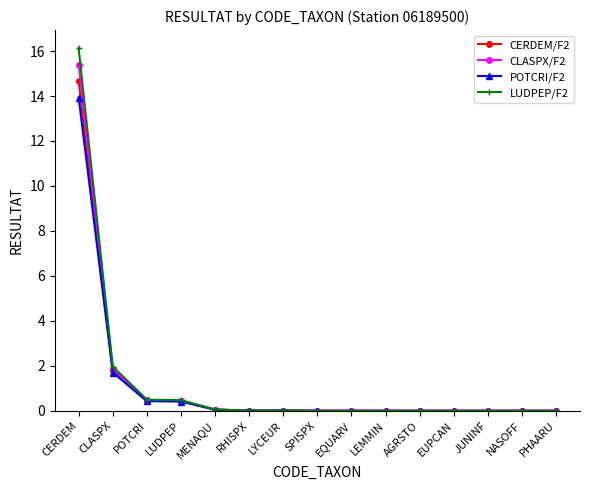

What is the label of the 7th point from the left?

LYCEUR